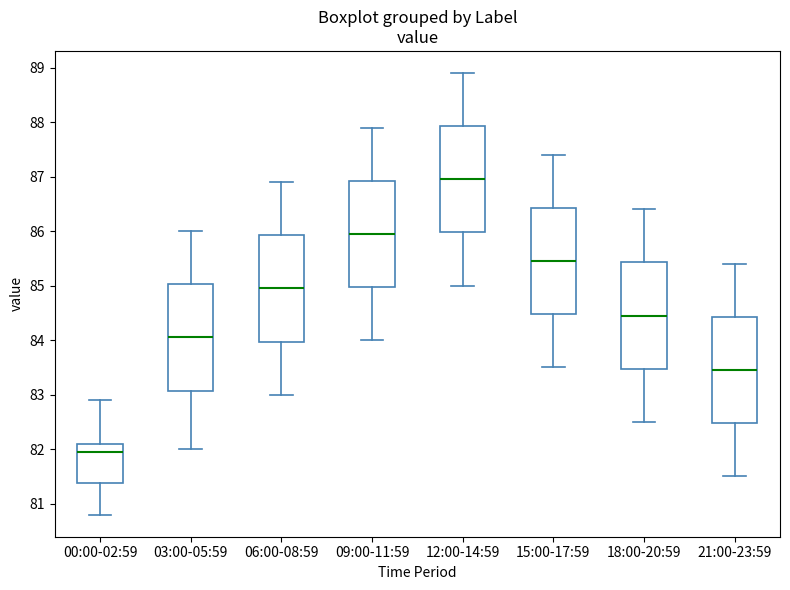

Reading left to right, transcribe this box plot: for each box, give where its median line is, the range the box spans, and where its two whiskers end, as read against the y-axis. The values are not printed on the chart, so give them approximately, as read against the axis.

00:00-02:59: median 82.0, box 81.4 to 82.1, whiskers 80.8 to 82.9
03:00-05:59: median 84.1, box 83.1 to 85.0, whiskers 82.0 to 86.0
06:00-08:59: median 85.0, box 84.0 to 85.9, whiskers 83.0 to 86.9
09:00-11:59: median 86.0, box 85.0 to 86.9, whiskers 84.0 to 87.9
12:00-14:59: median 87.0, box 86.0 to 87.9, whiskers 85.0 to 88.9
15:00-17:59: median 85.5, box 84.5 to 86.4, whiskers 83.5 to 87.4
18:00-20:59: median 84.5, box 83.5 to 85.4, whiskers 82.5 to 86.4
21:00-23:59: median 83.5, box 82.5 to 84.4, whiskers 81.5 to 85.4